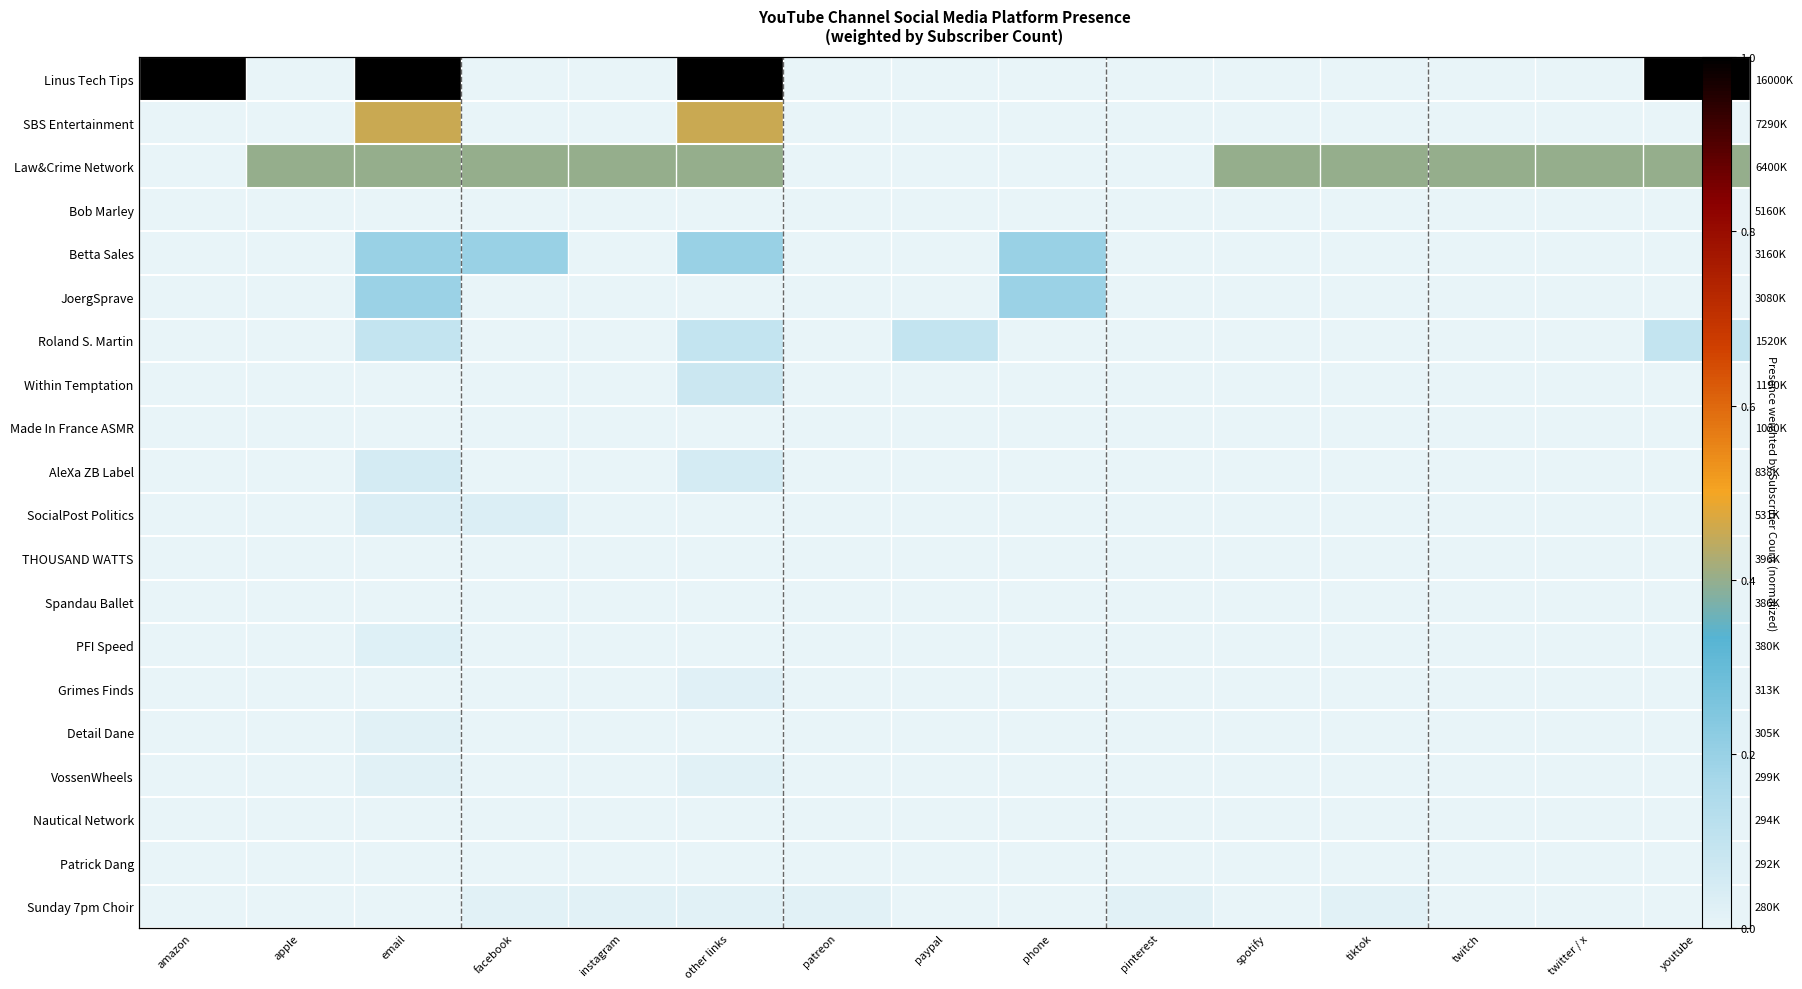

At how many categories does at least one series exceed 0?

15